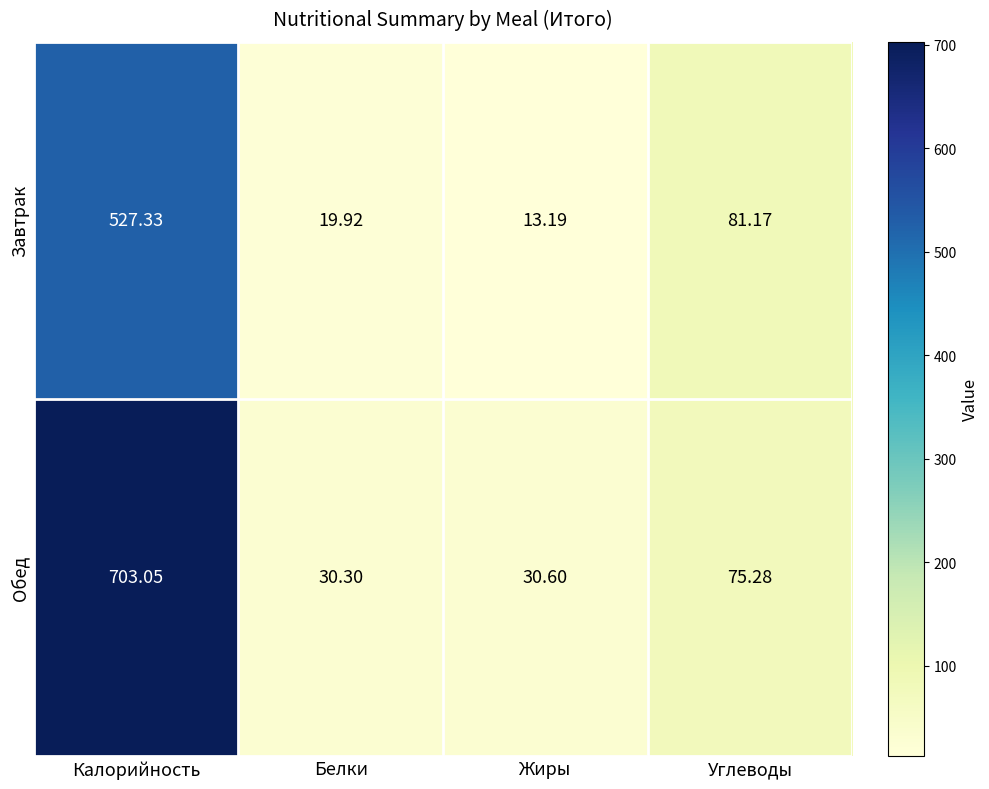

At which label does Обед reach its peak?

Калорийность